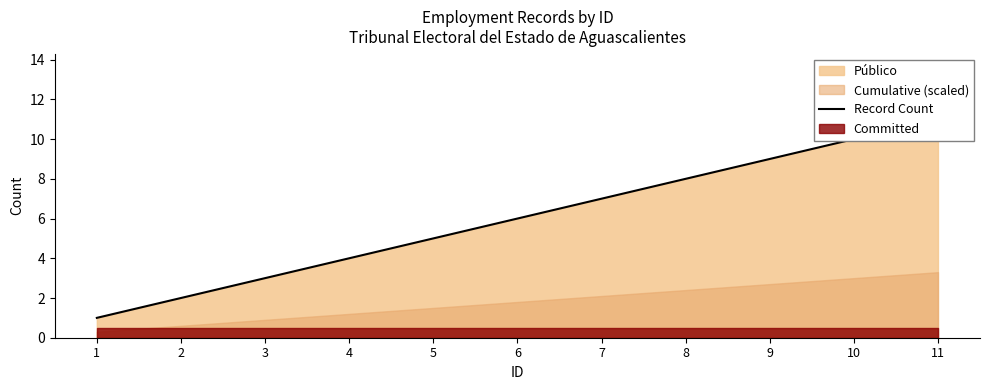

Count the number of categories in the chart.

11